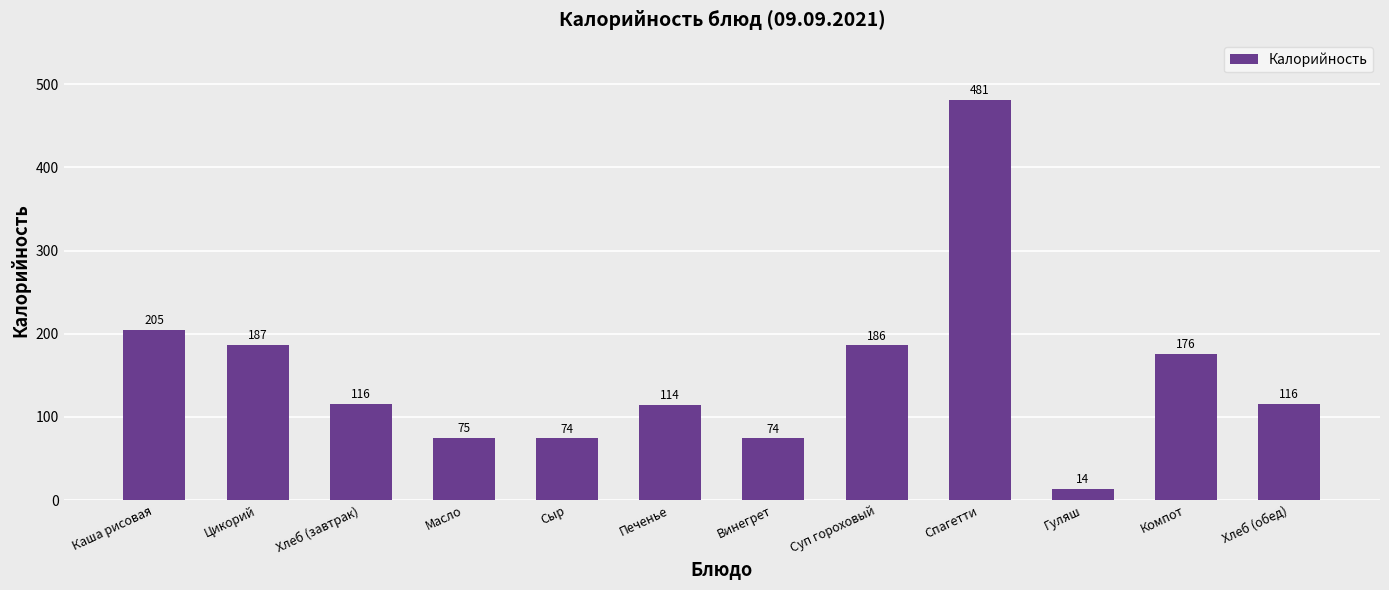

What is the sum of the values at Компот and Печенье?

290.5